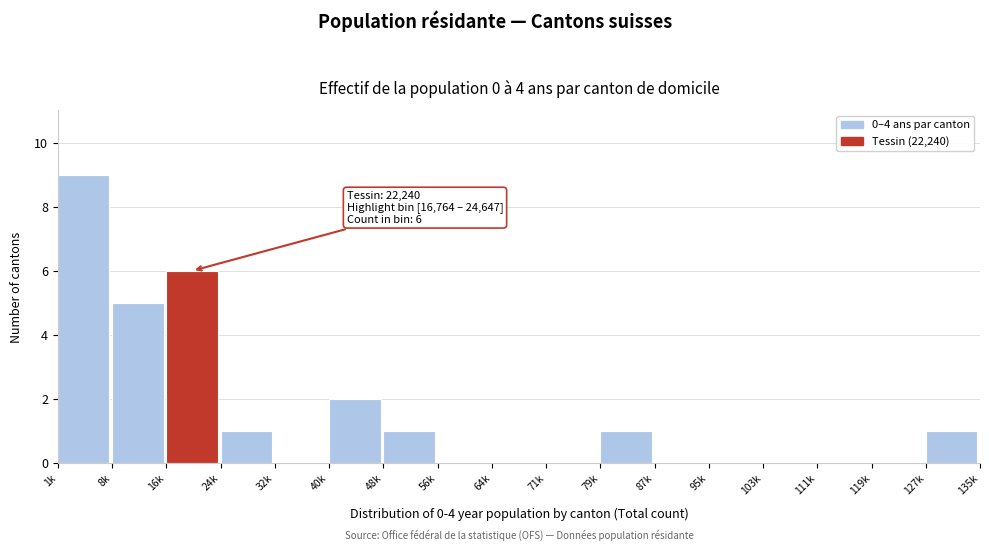

Reading right to left, list all the values displayed in this chart.

127k=1	119k=0	111k=0	103k=0	95k=0	87k=0	79k=1	71k=0	64k=0	56k=0	48k=1	40k=2	32k=0	24k=1	16k=6	8k=5	1k=9